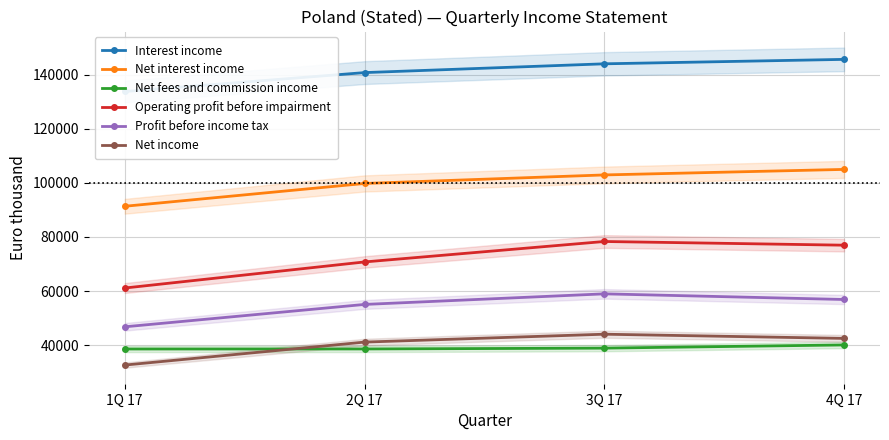

Rank the categories by Profit before income tax value from lowest to highest.

1Q 17, 2Q 17, 4Q 17, 3Q 17